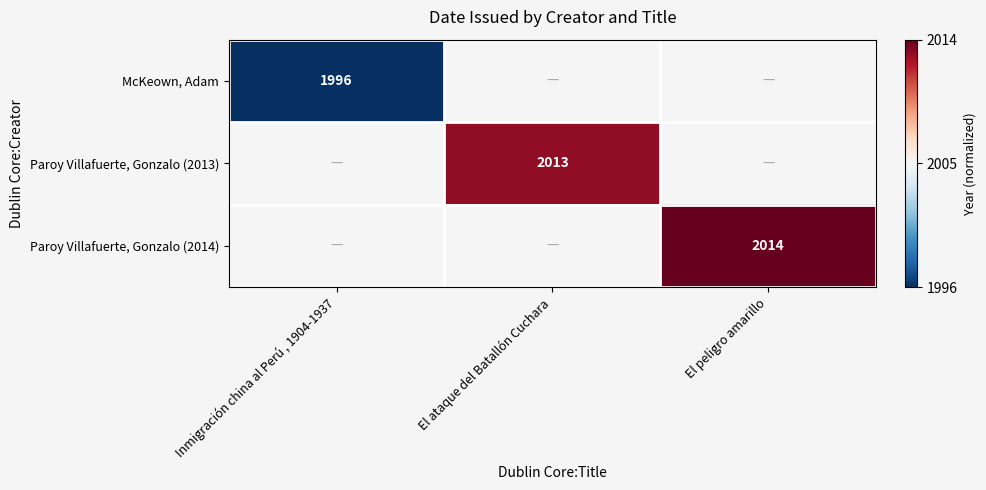

Which category has the highest value across all series?

El peligro amarillo